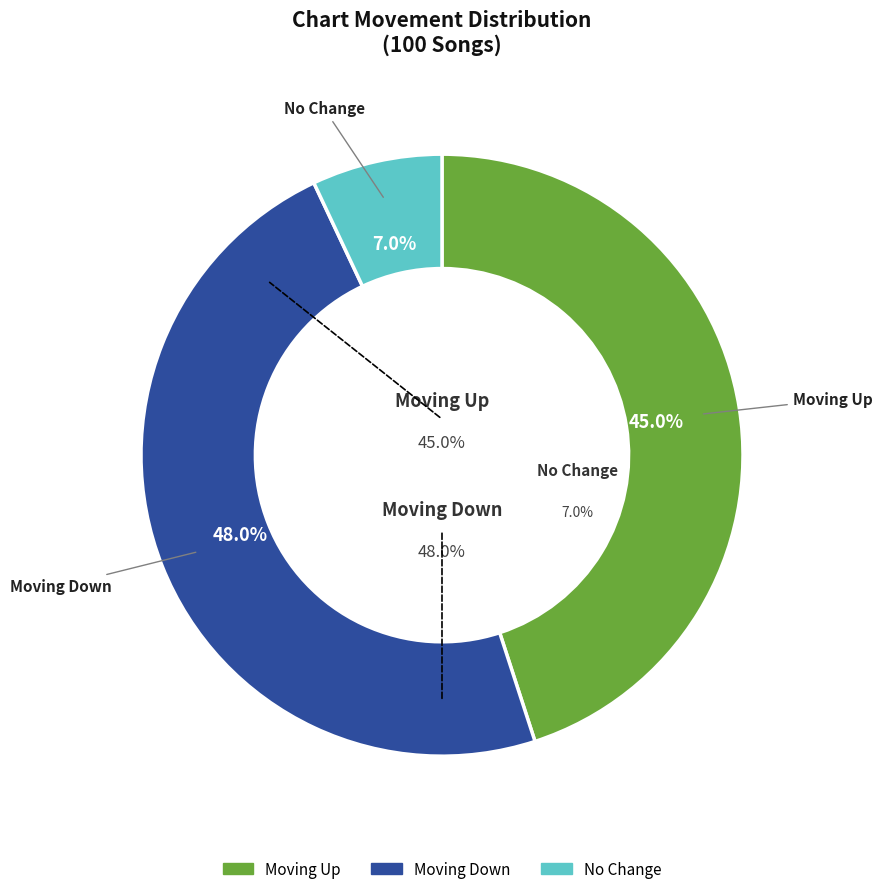

Does any single category account for the majority?

No